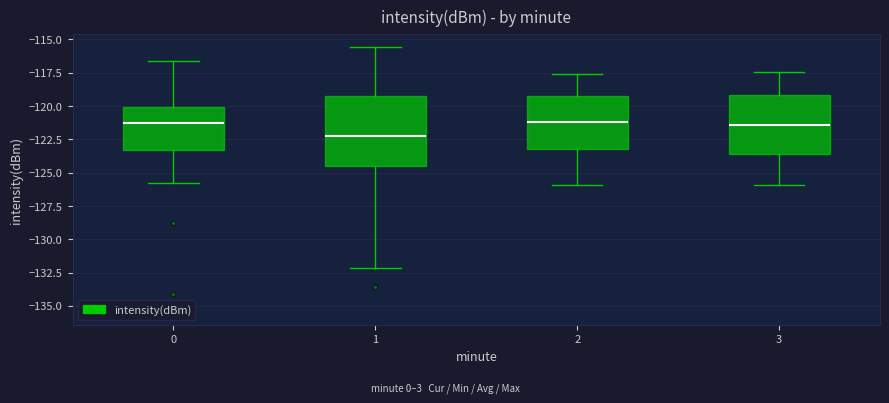

Reading left to right, transcribe this box plot: for each box, give where its median line is, the range the box spans, and where its two whiskers end, as read against the y-axis. The values are not printed on the chart, so give them approximately, as read against the axis.

0: median -121.5, box -123.5 to -120.0, whiskers -126.0 to -116.5
1: median -122.0, box -124.5 to -119.0, whiskers -132.0 to -115.5
2: median -121.0, box -123.0 to -119.0, whiskers -126.0 to -117.5
3: median -121.5, box -123.5 to -119.0, whiskers -126.0 to -117.5